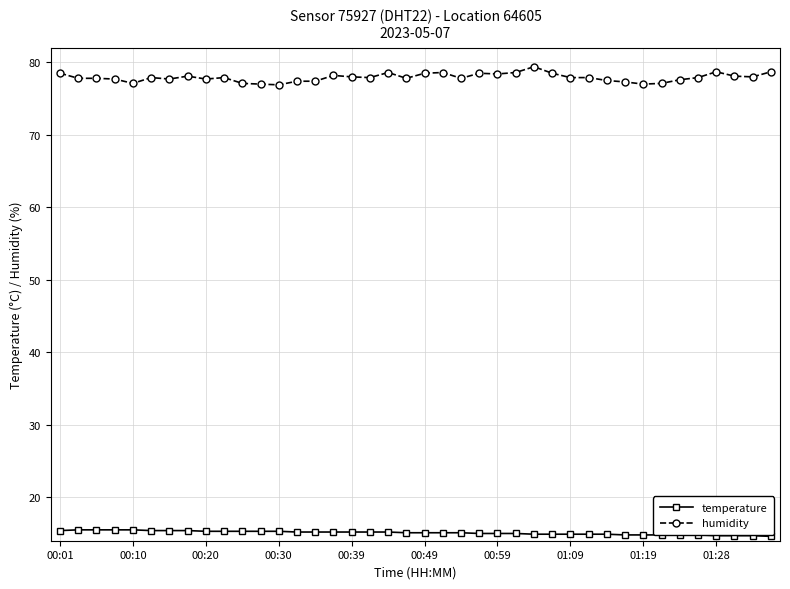

What is the value of the humidity point at the 33rd from the left?

77.0